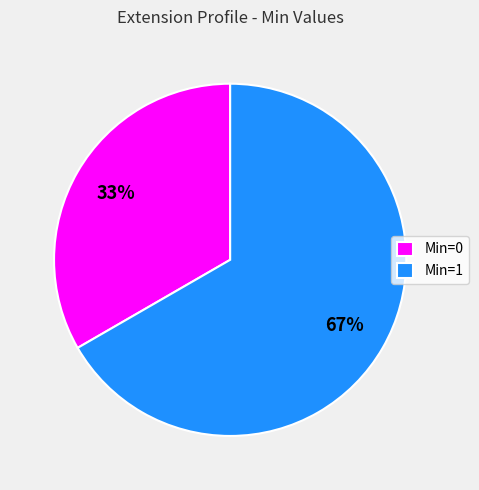

Which category has the smallest portion of the pie?

Min=0